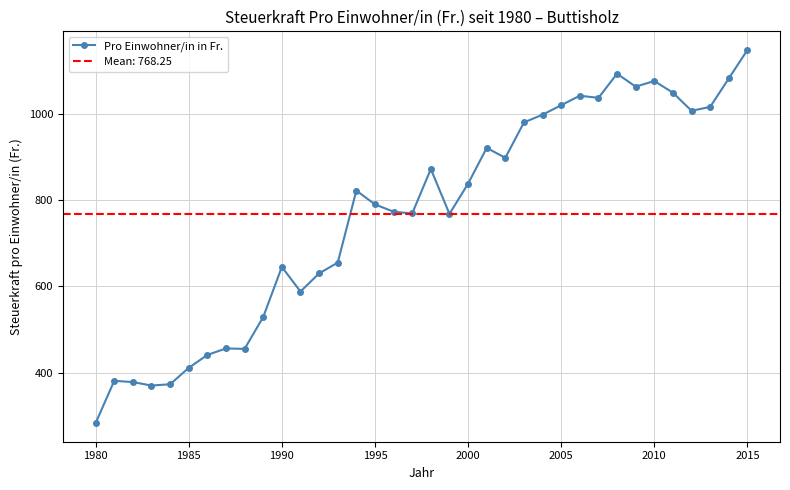

What is the highest value of the Pro Einwohner/in in Fr. series?

1148